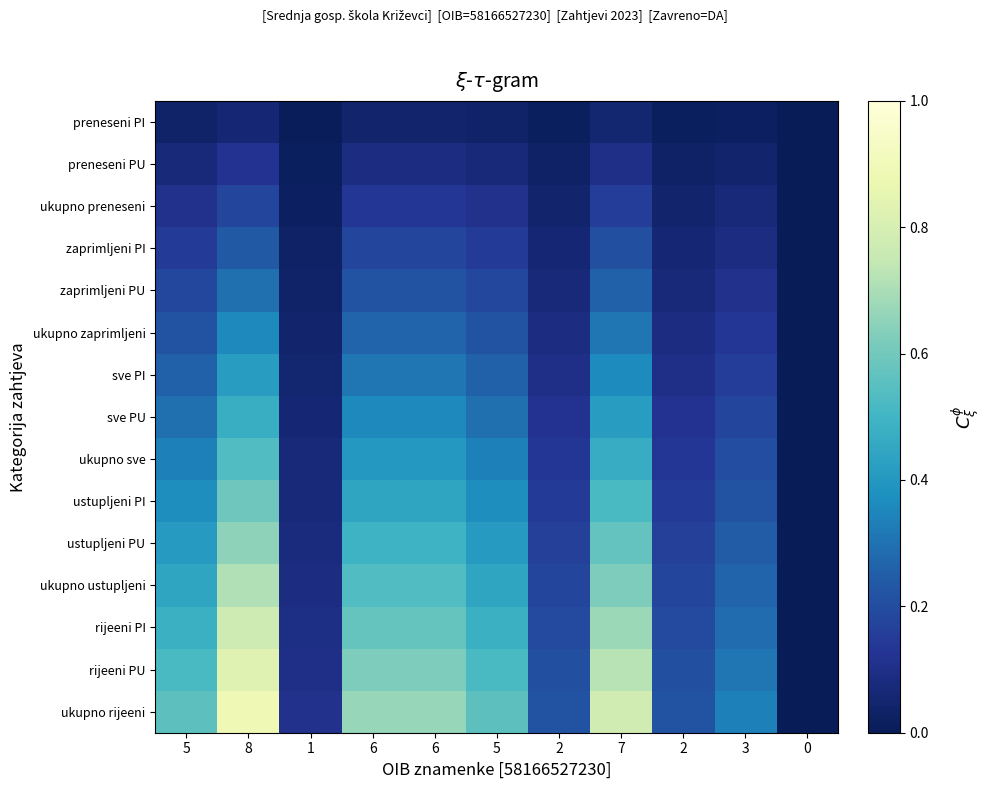

What is the difference between the highest and lowest values at 3?

0.3